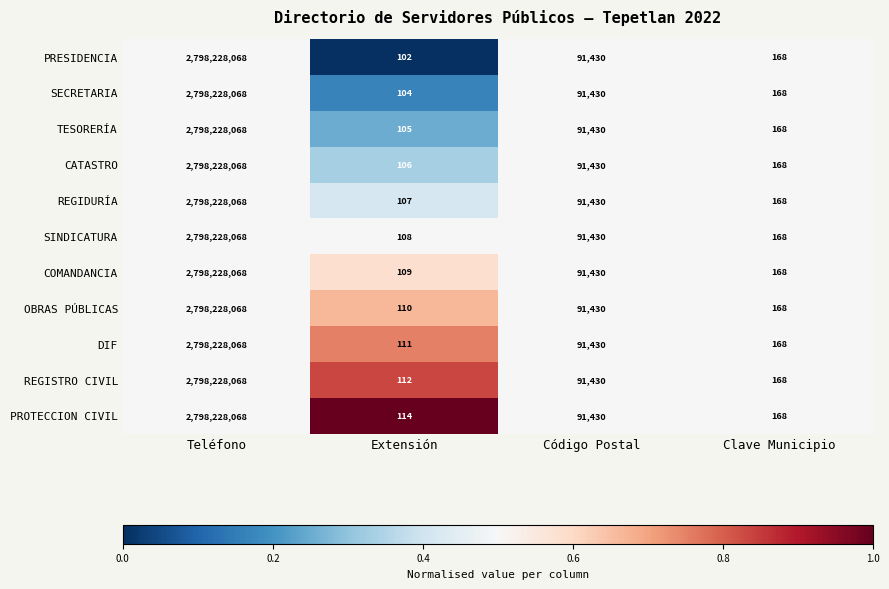

Is it true that CATASTRO equals 33547 at Código Postal?

False